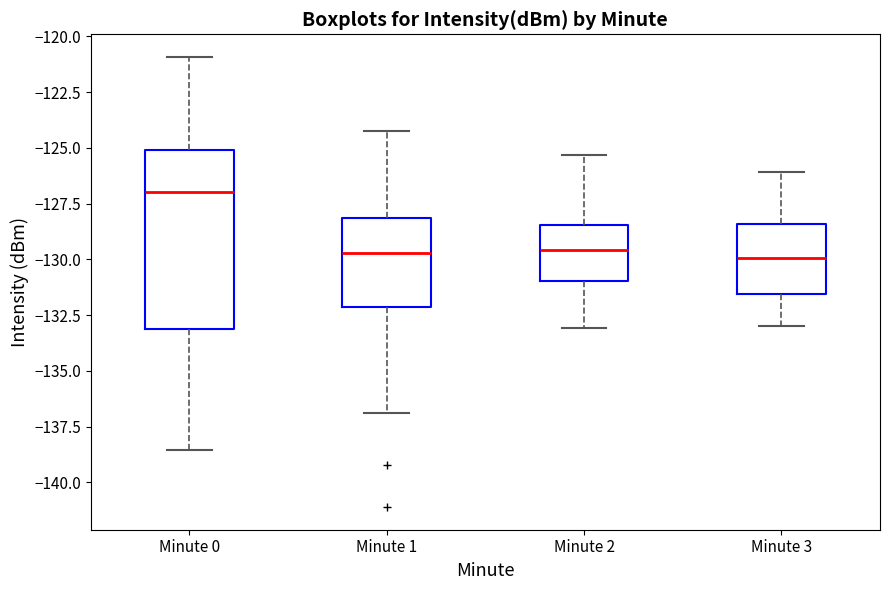

Where does the median line of the box for Minute 2 sit on the y-axis? The values are not printed on the chart, so give them approximately, as read against the axis.

-129.5